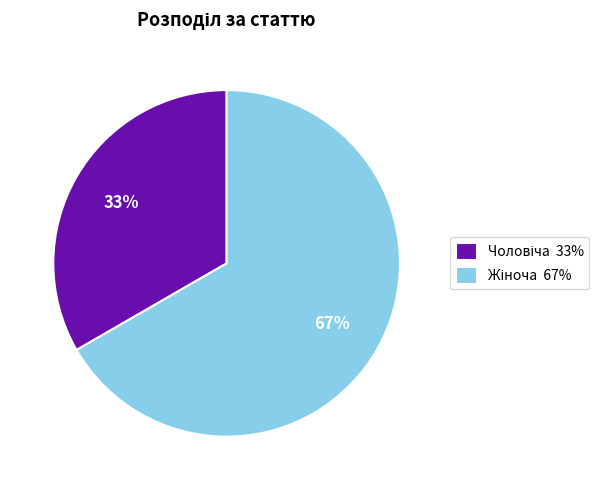

Is there a majority slice in this chart?

Yes